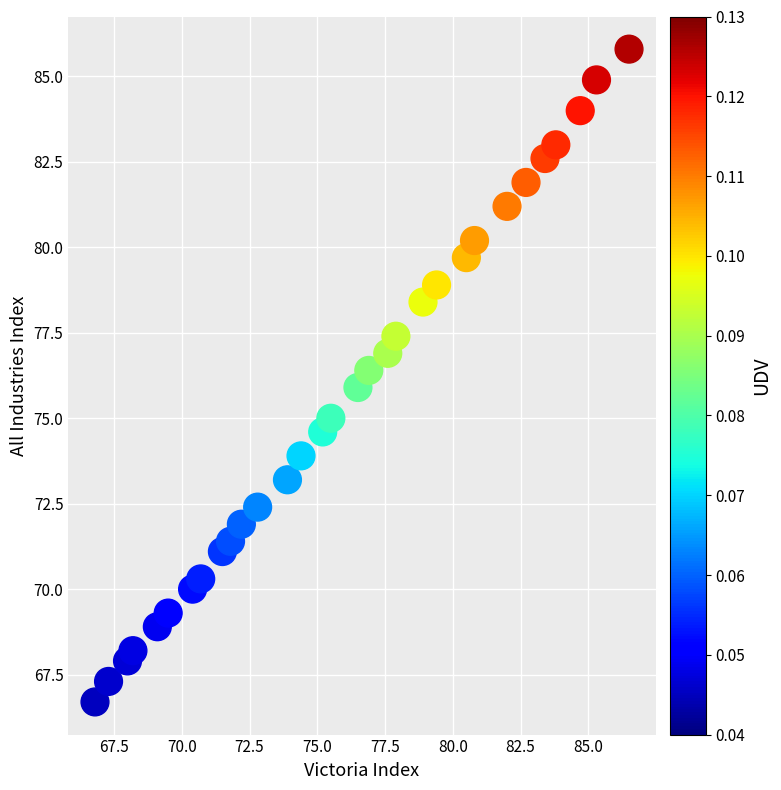

What is the range of X values (max minus min)?

19.7